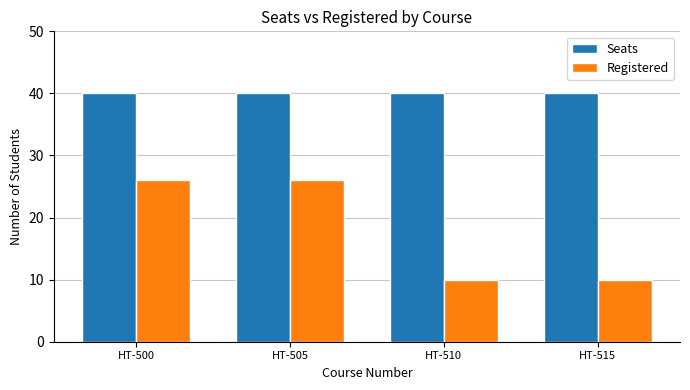

What is the difference between the highest and lowest values at HT-515?

30